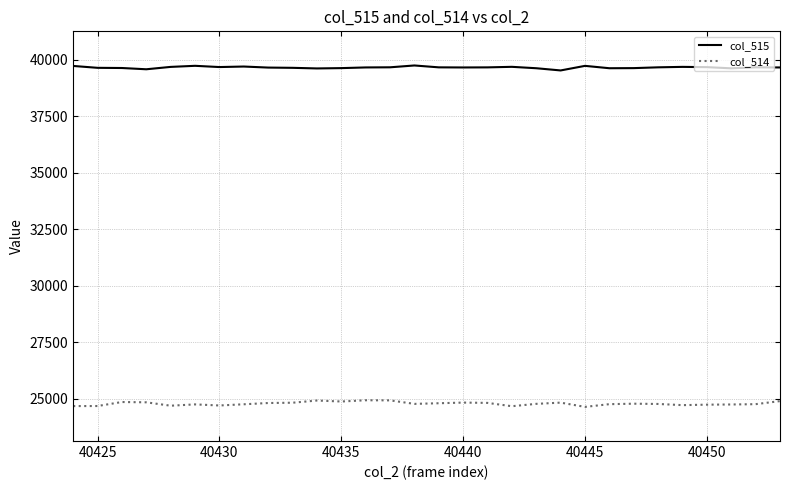

List the series in order of their overall mean, highest first.

col_515, col_514